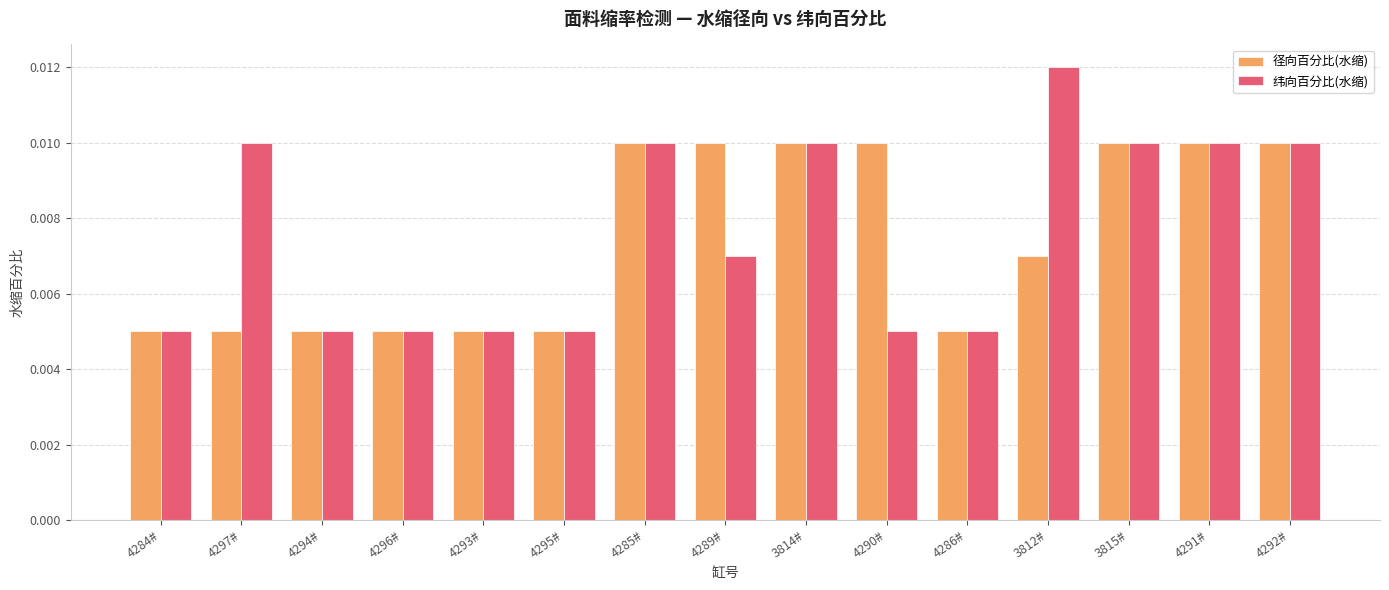

Between 4285# and 4289#, which series saw the biggest shift?

纬向百分比(水缩)